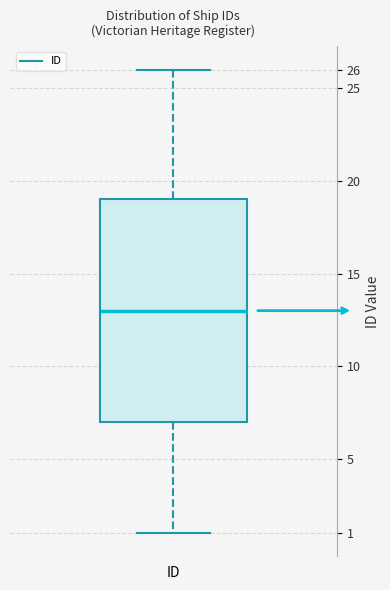

Read this box plot against the y-axis: the position of the median line, the range covered by the box, and the ends of both whiskers. The values are not printed on the chart, so give them approximately, as read against the axis.

median 13, box 7 to 19, whiskers 1 to 26